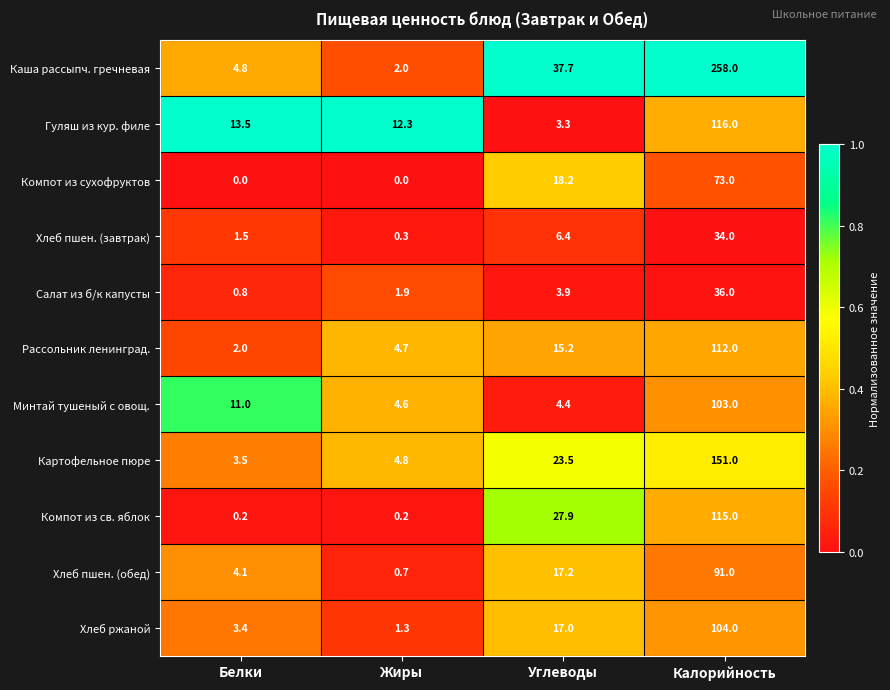

List the series in order of their peak value, highest first.

Каша рассыпч. гречневая, Картофельное пюре, Гуляш из кур. филе, Компот из св. яблок, Рассольник ленинград., Хлеб ржаной, Минтай тушеный с овощ., Хлеб пшен. (обед), Компот из сухофруктов, Салат из б/к капусты, Хлеб пшен. (завтрак)